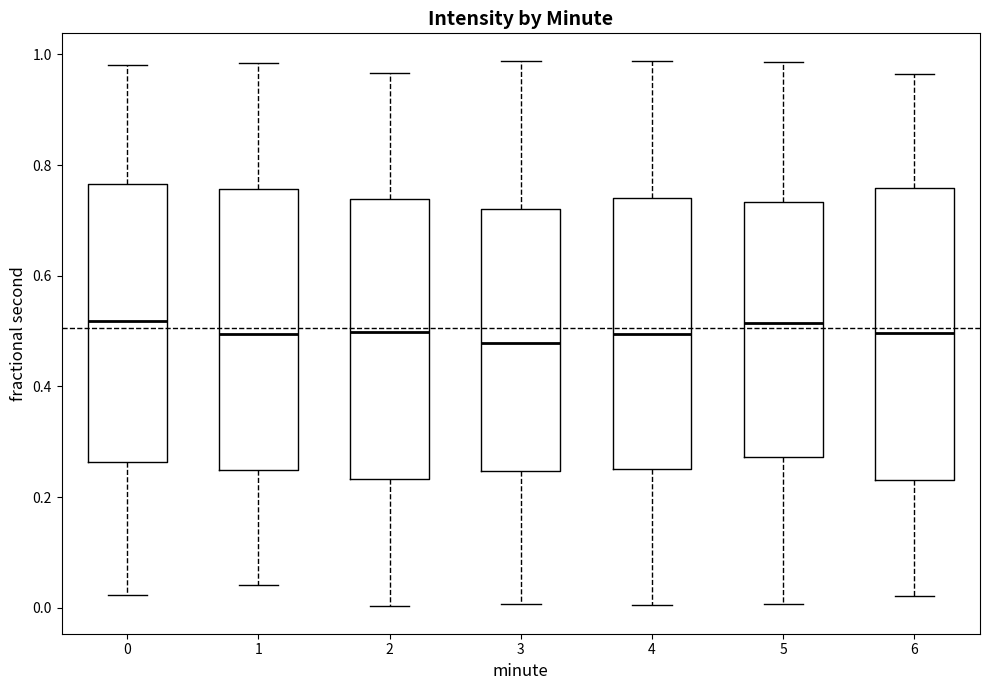

Where does the median line of the box at x = 0 sit on the y-axis? The values are not printed on the chart, so give them approximately, as read against the axis.

0.52